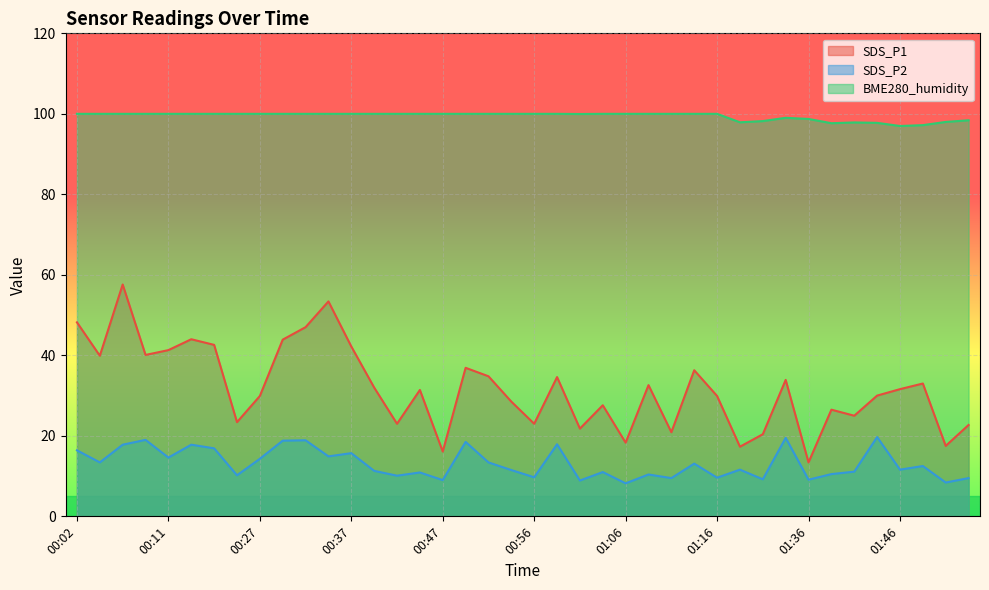

True or false: BME280_humidity and SDS_P2 intersect in this chart.

False